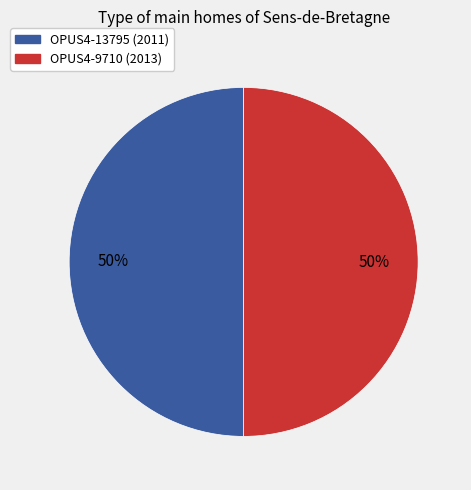

What percentage is the OPUS4-9710 slice, to the nearest percent?

50%